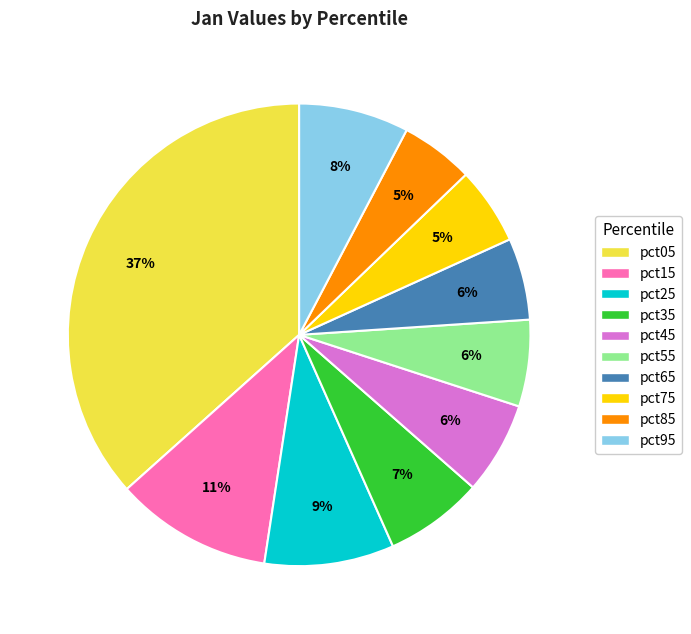

The pct25 slice represents 9% of the pie. True or false?

True